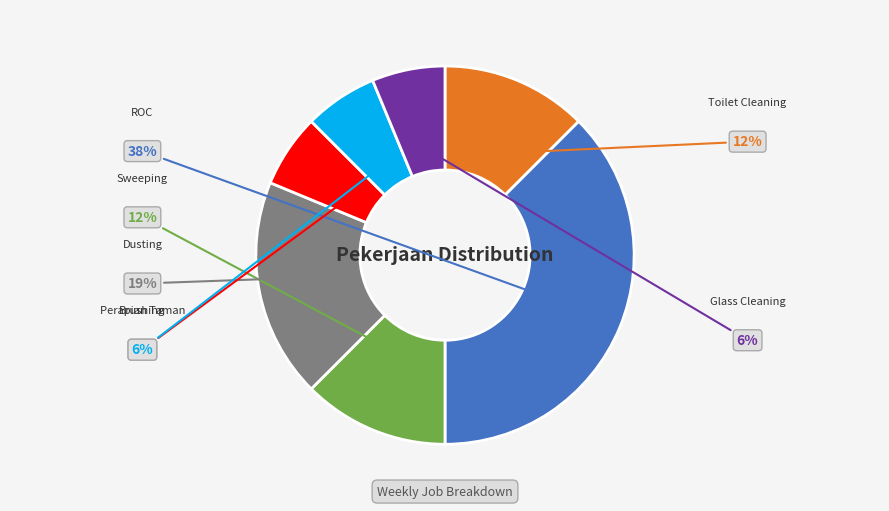

Count the number of slices in the pie.

7